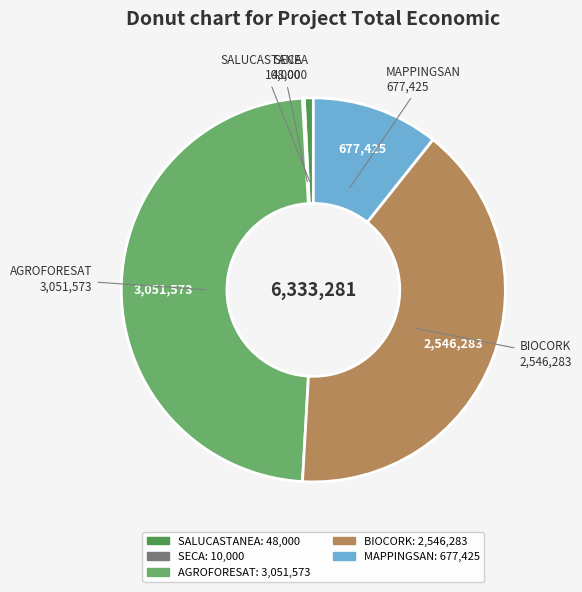

Which category has the biggest portion of the pie?

AGROFORESAT